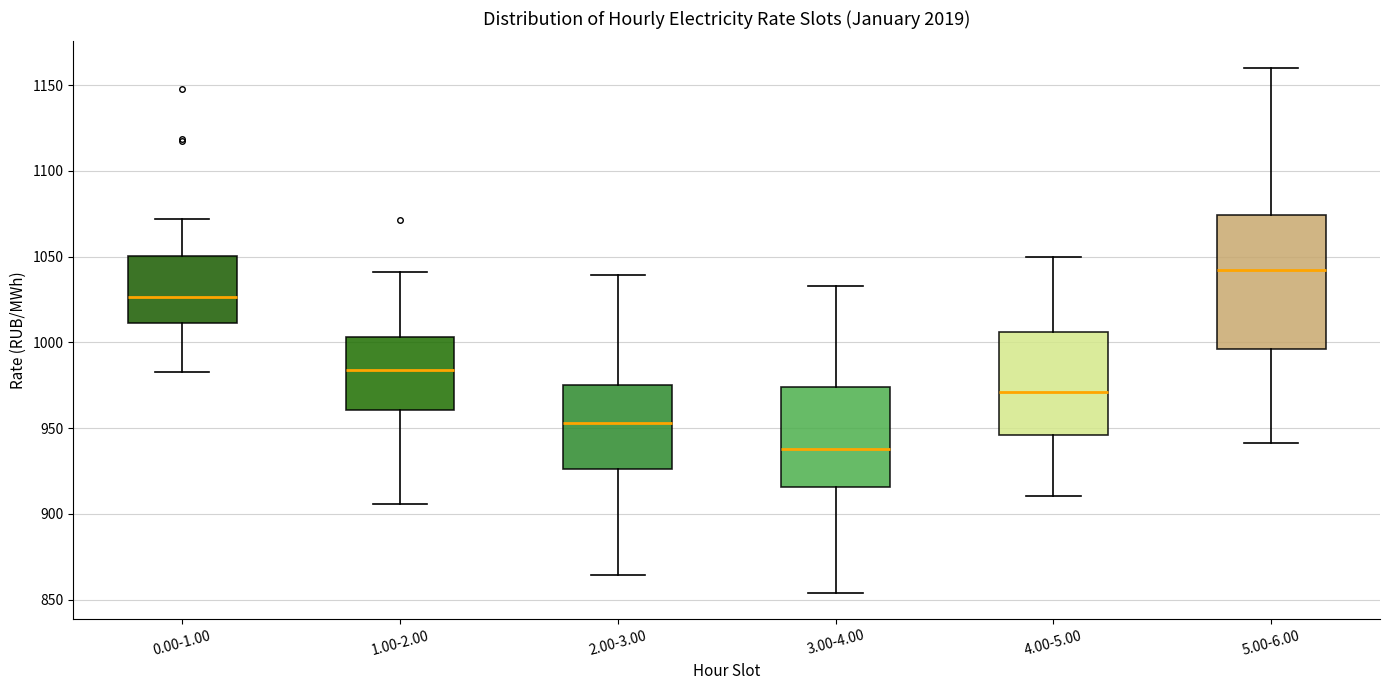

Where does the upper whisker of the box for 3.00-4.00 end on the y-axis? The values are not printed on the chart, so give them approximately, as read against the axis.

1035